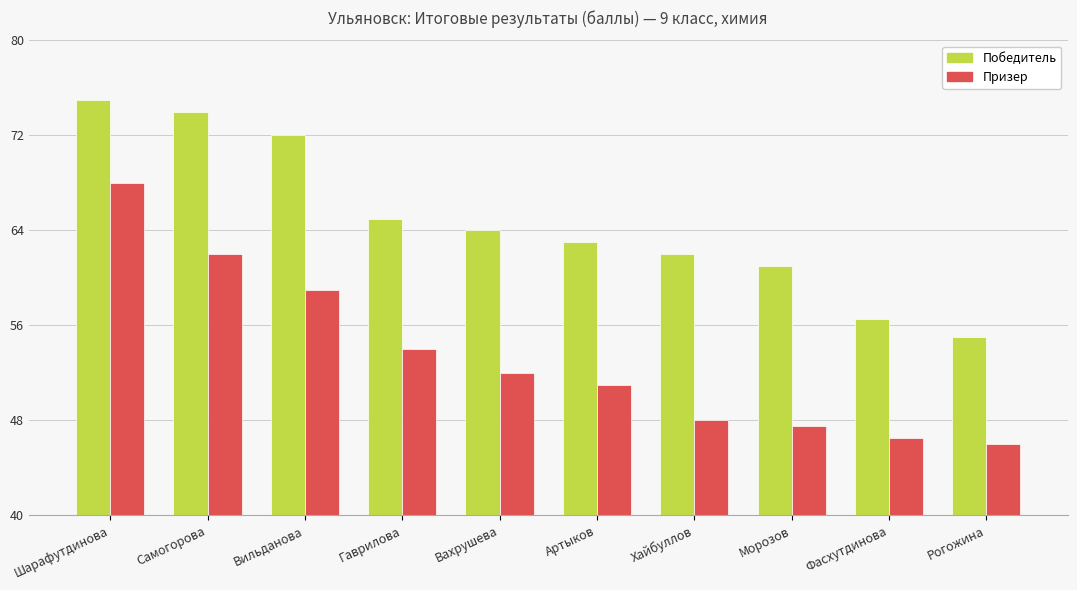

What is the sum of all Призер values?

534.0